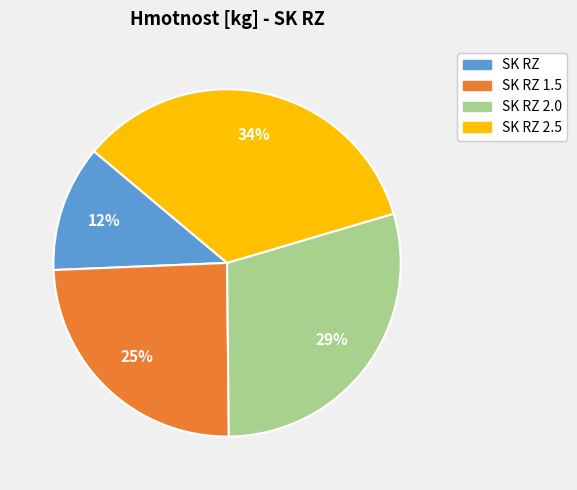

To the nearest percent, what is the average slice percentage?

25%